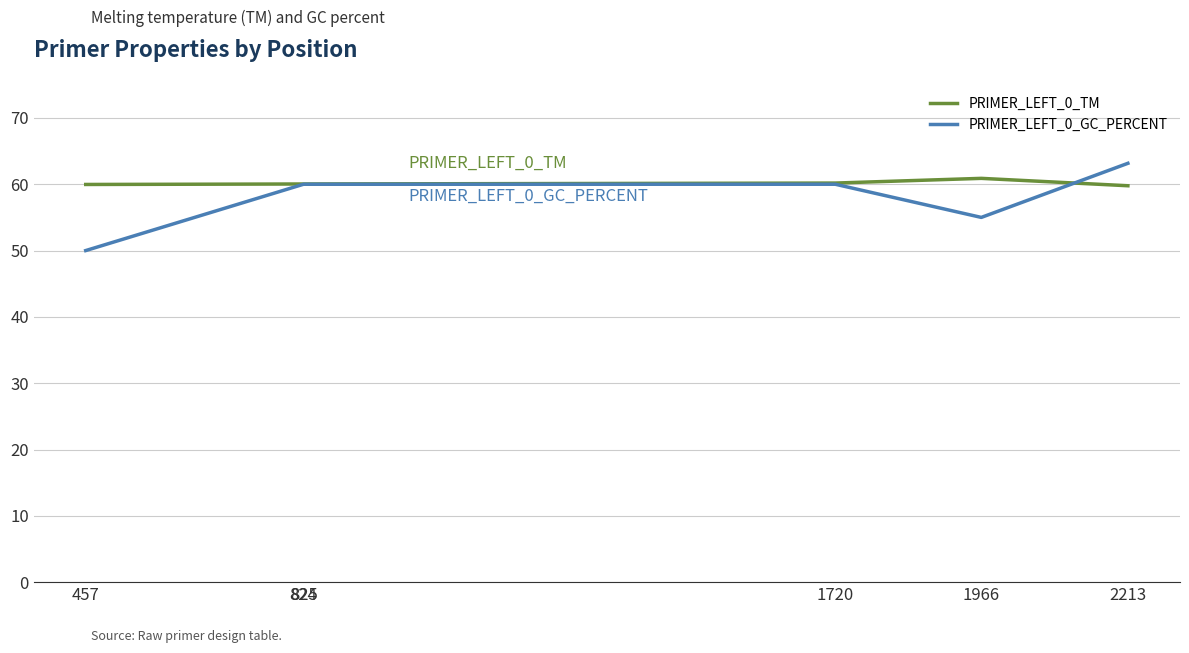

Is it true that PRIMER_LEFT_0_TM equals 41.6 at 457?

False